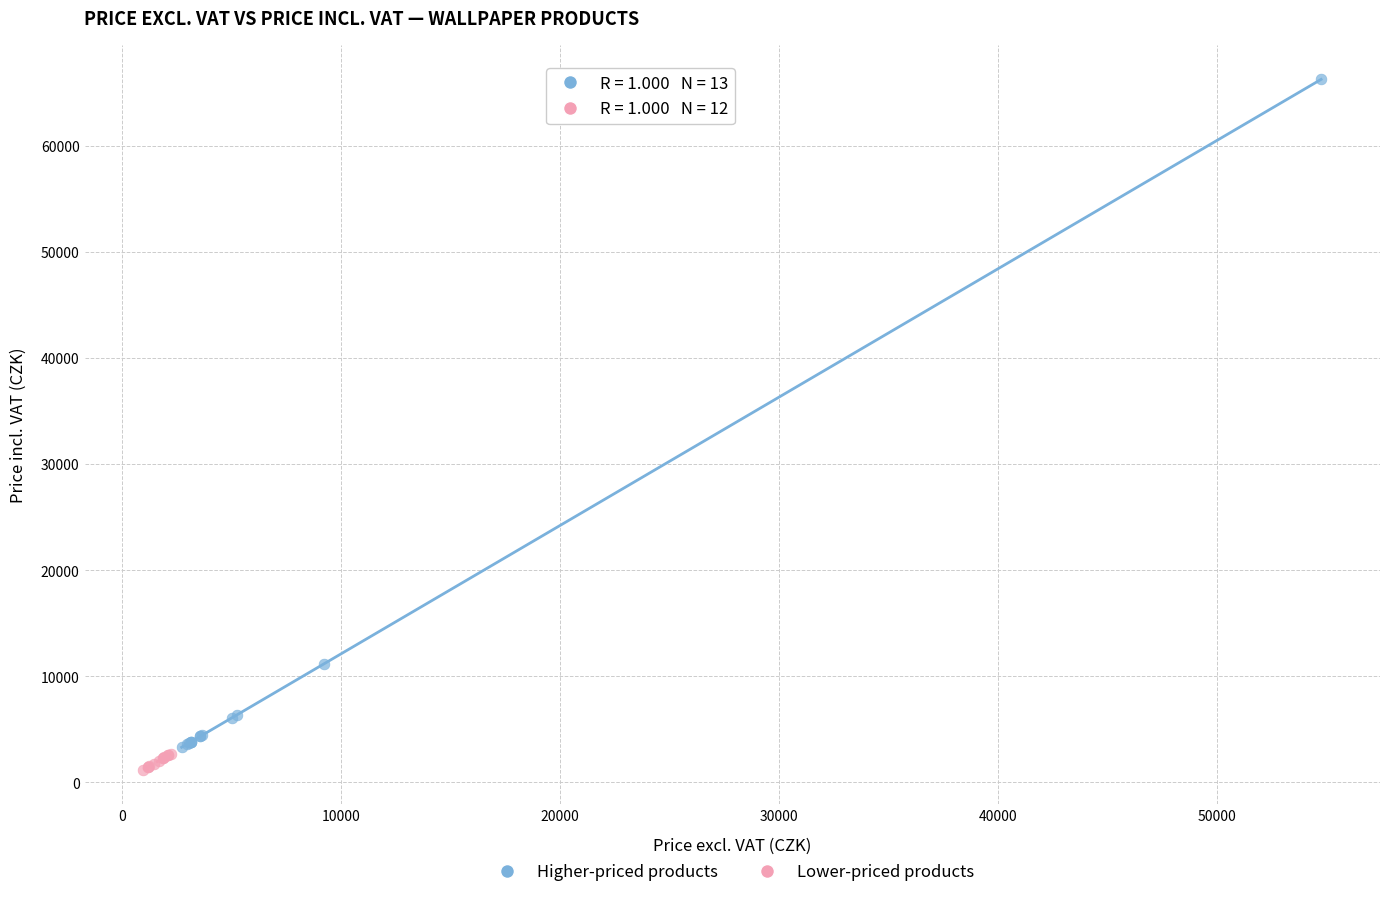

Which series contains the highest Y value?

Higher-priced products